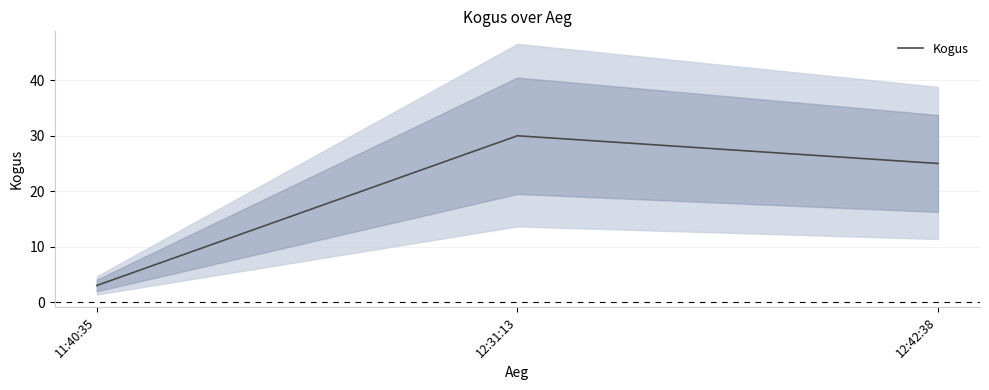

Reading right to left, extract all data points from this chart.

12:42:38=25	12:31:13=30	11:40:35=3